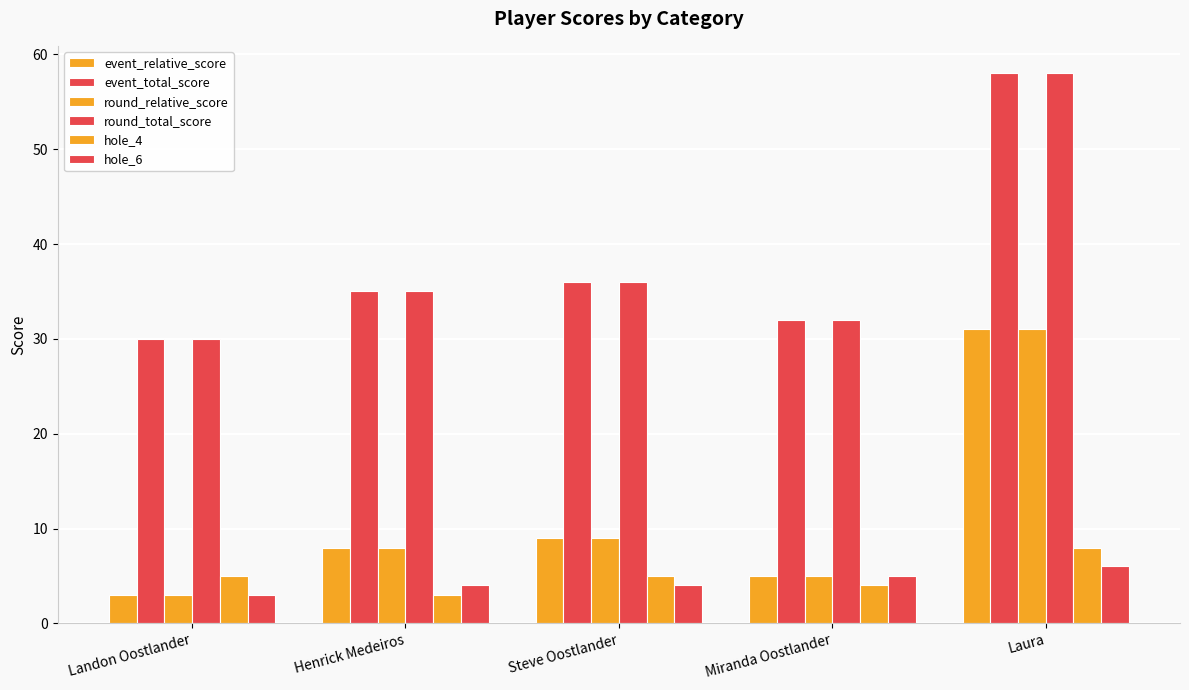

Count the number of categories in the chart.

5